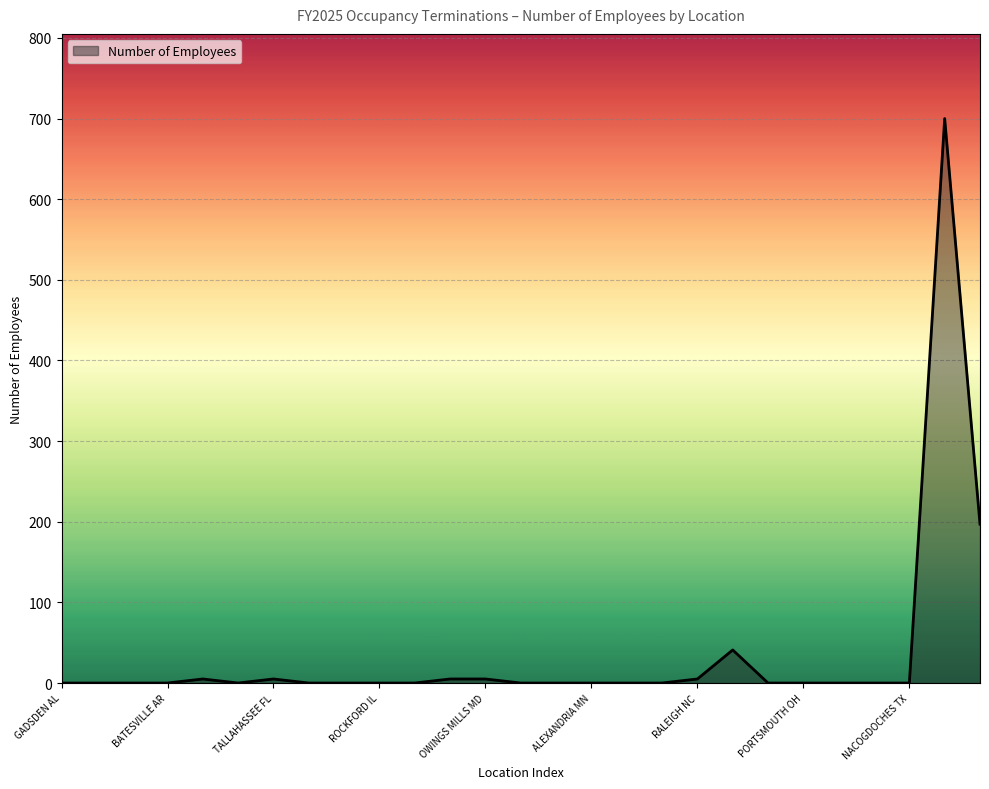

What is the maximum value shown in the chart?

700